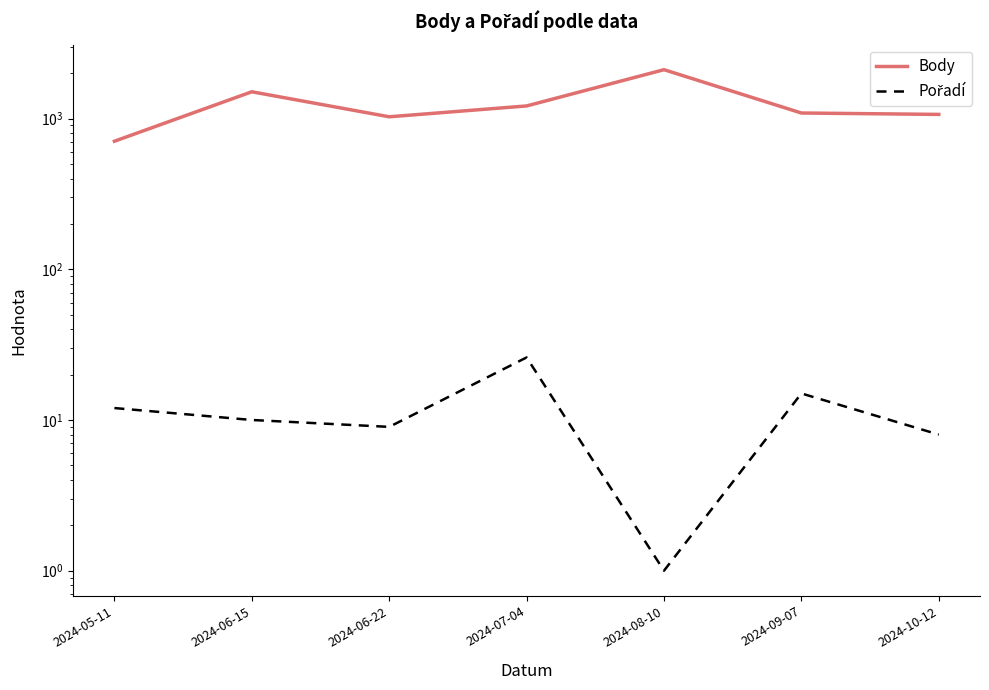

The value of Body at 2024-10-12 is 1065. True or false?

True